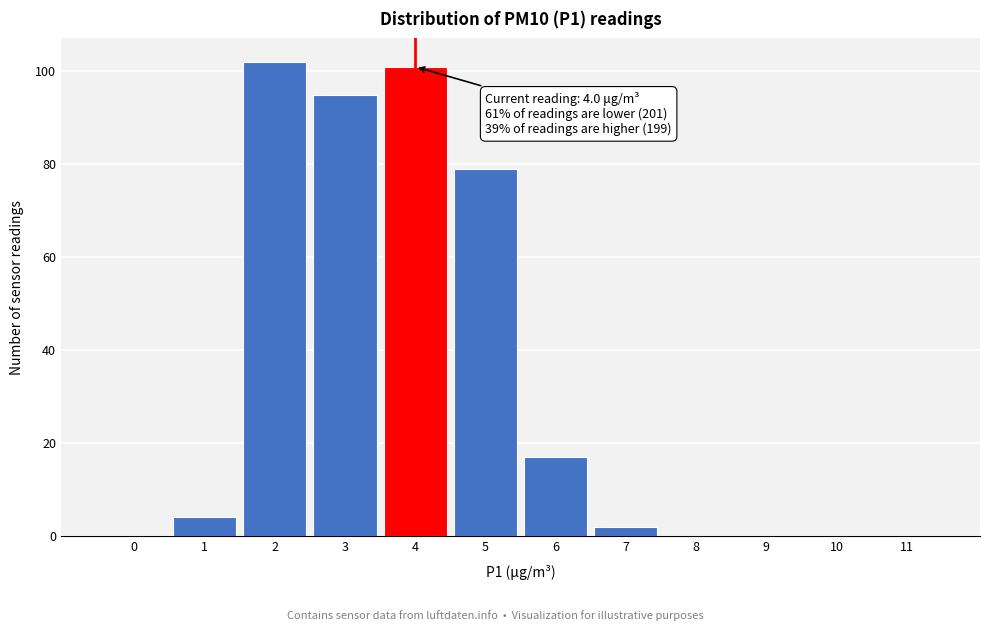

Reading right to left, what are all the values shown in this chart?

11=0	10=0	9=0	8=0	7=2	6=17	5=79	4=101	3=95	2=102	1=4	0=0